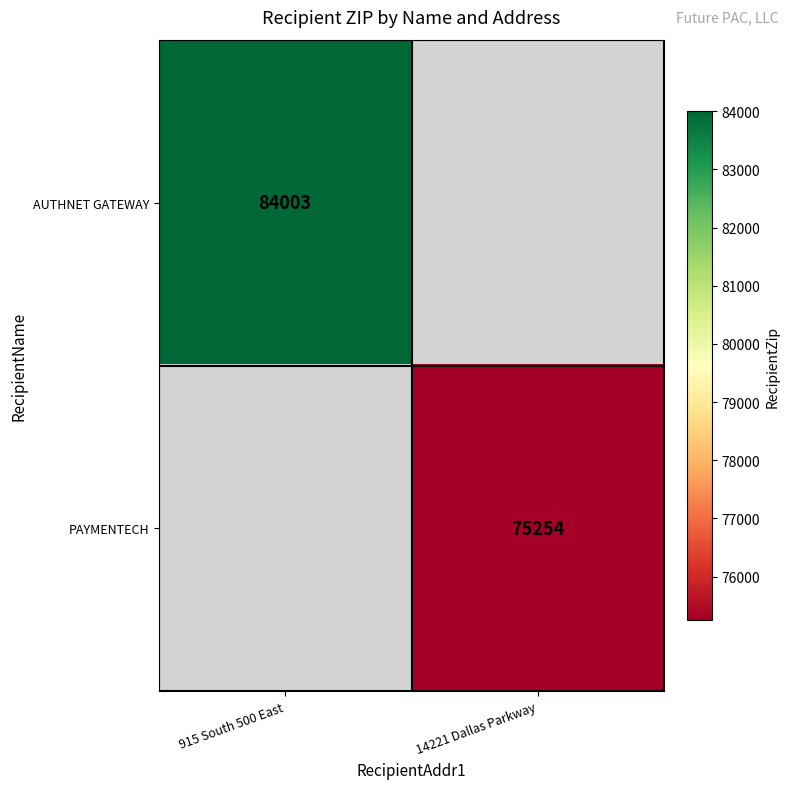

Is it true that PAYMENTECH equals 27573 at 14221 Dallas Parkway?

False